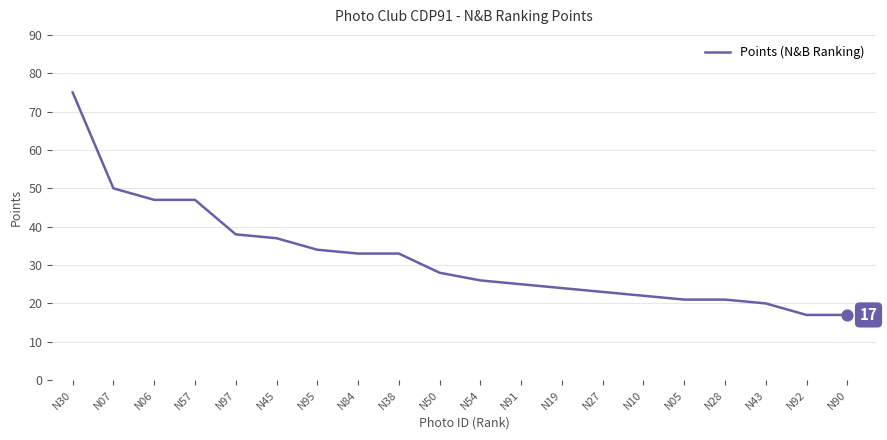

What is the change in value from N38 to N91?

-8